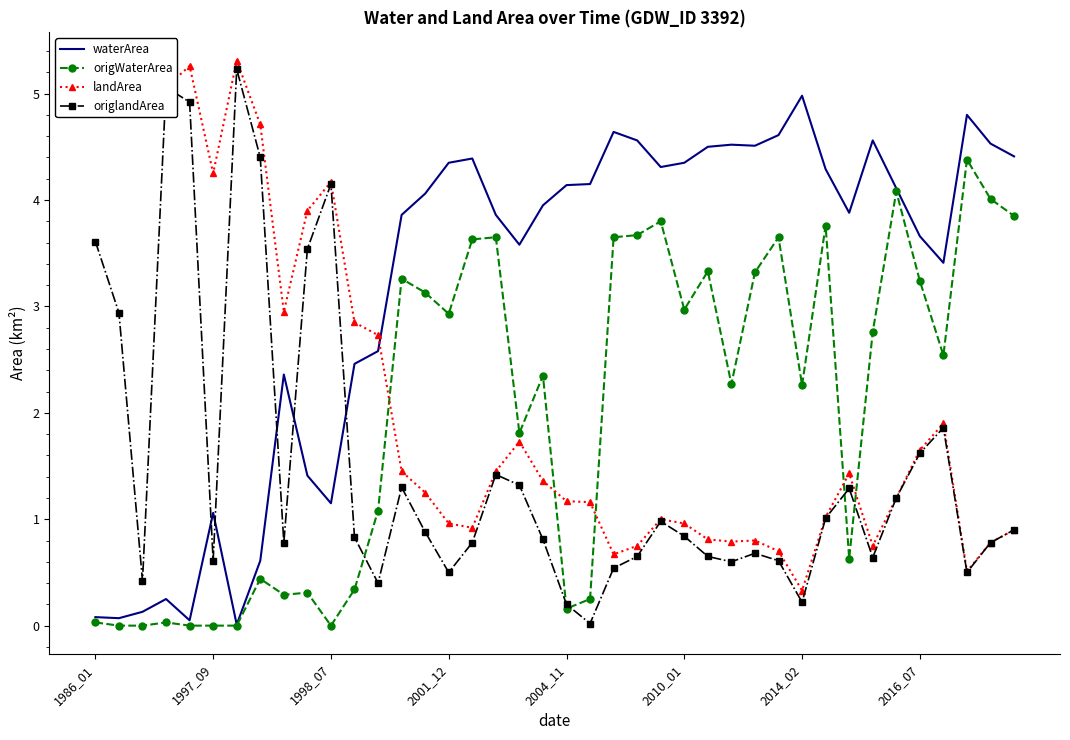

What is the average value of the origWaterArea series?

2.0